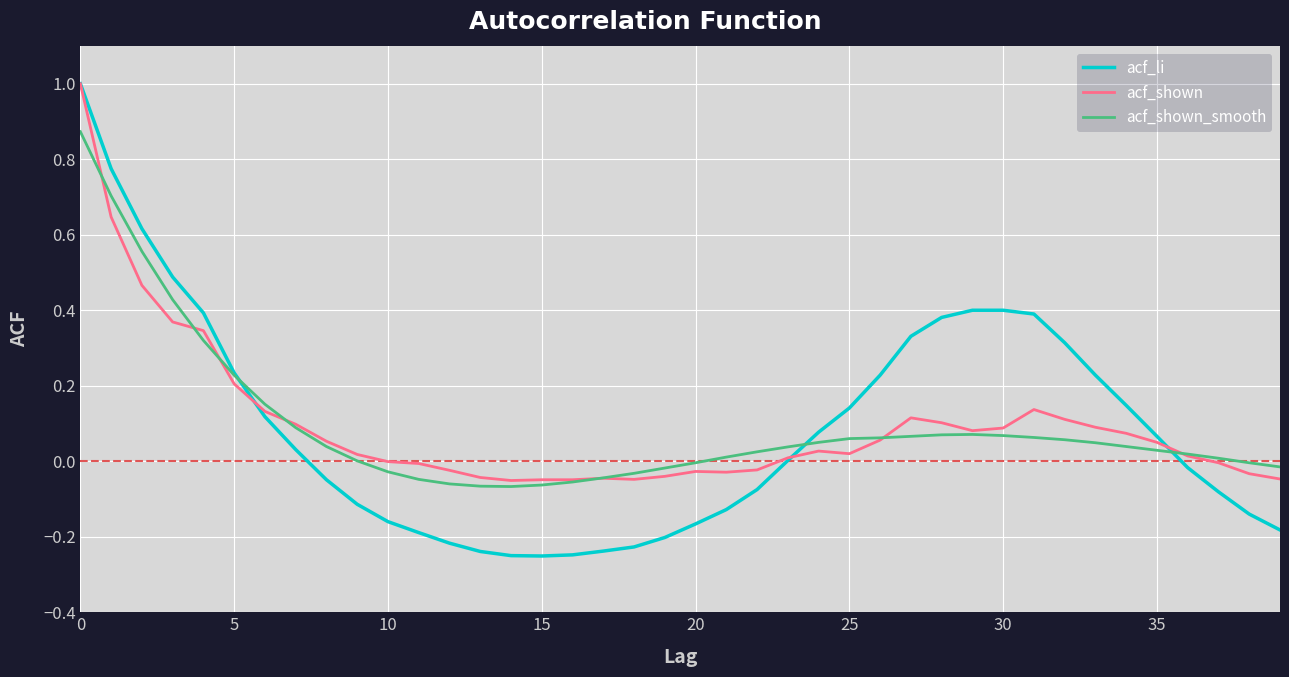

What is the greatest value displayed?

1.0